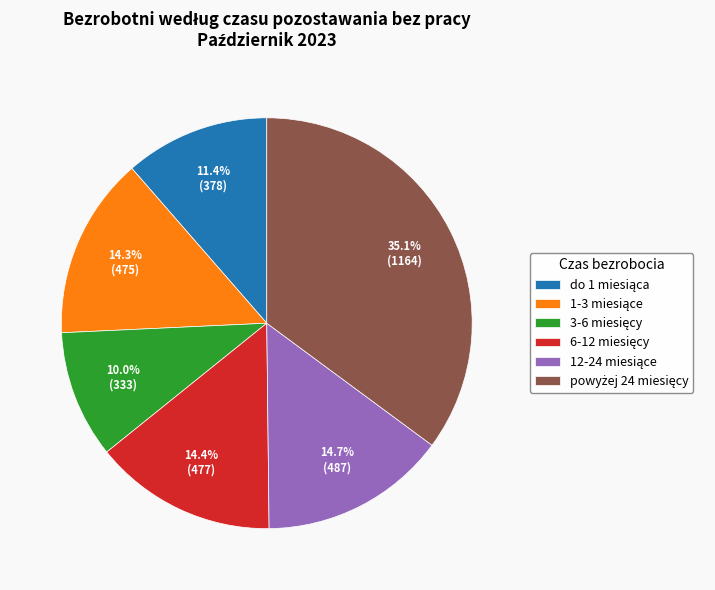

Is there any slice that represents more than half of the pie?

No